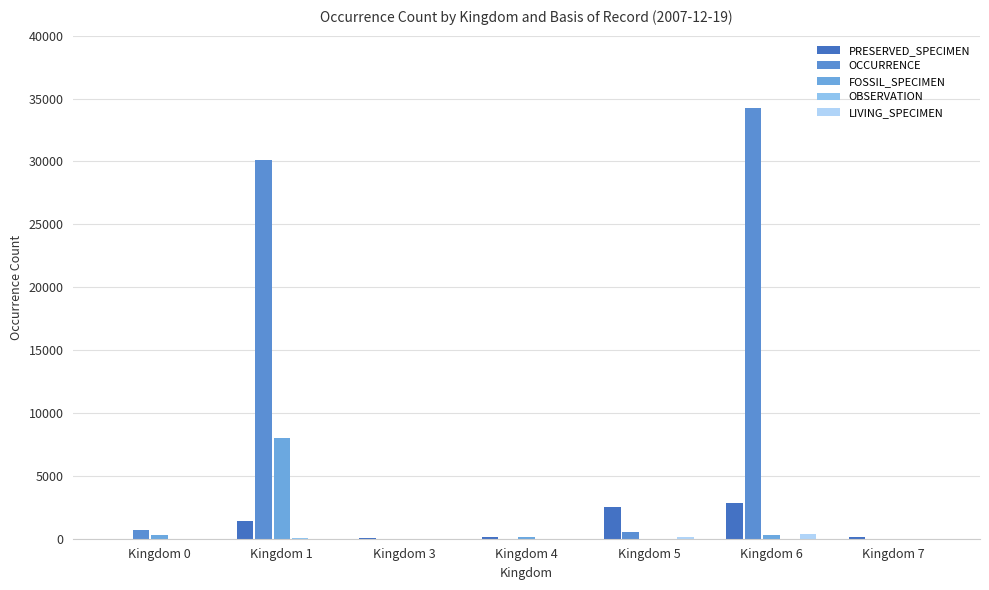

The value of OCCURRENCE at Kingdom 1 is 49758. True or false?

False